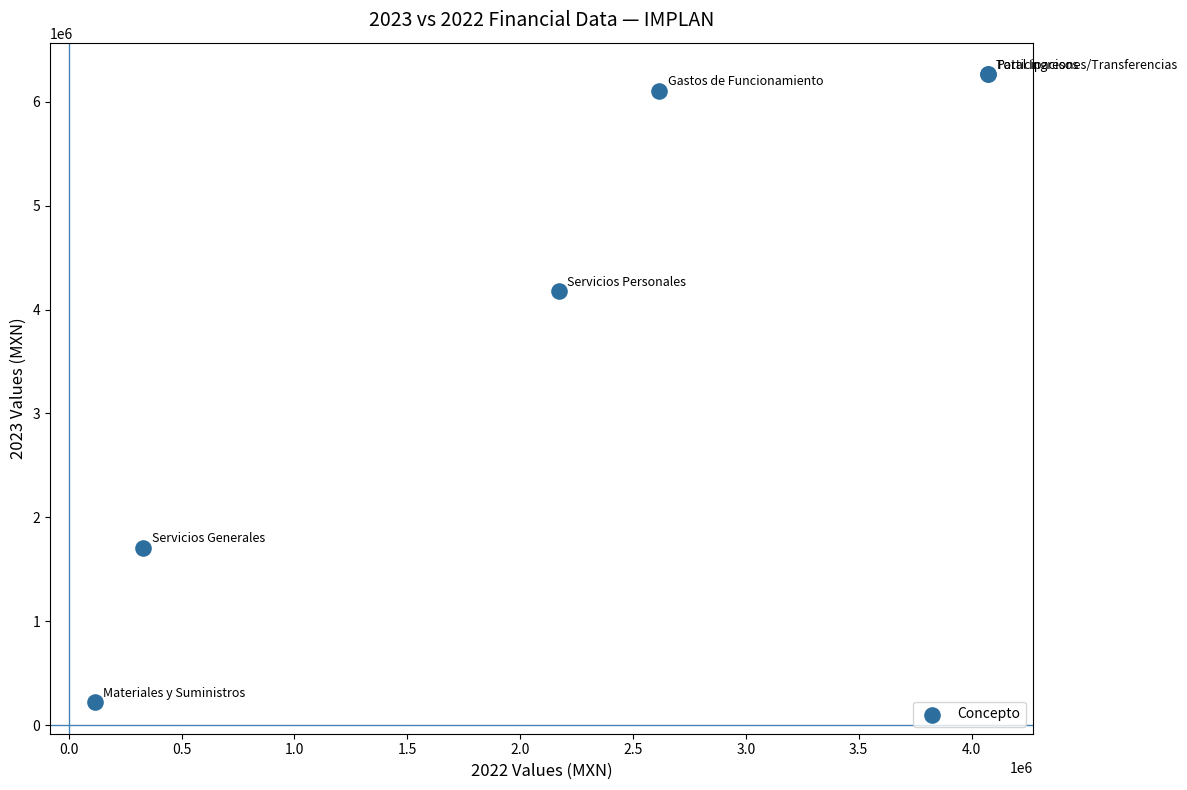

What Y value in the scatter plot is closest to 3243144?

4176588.5